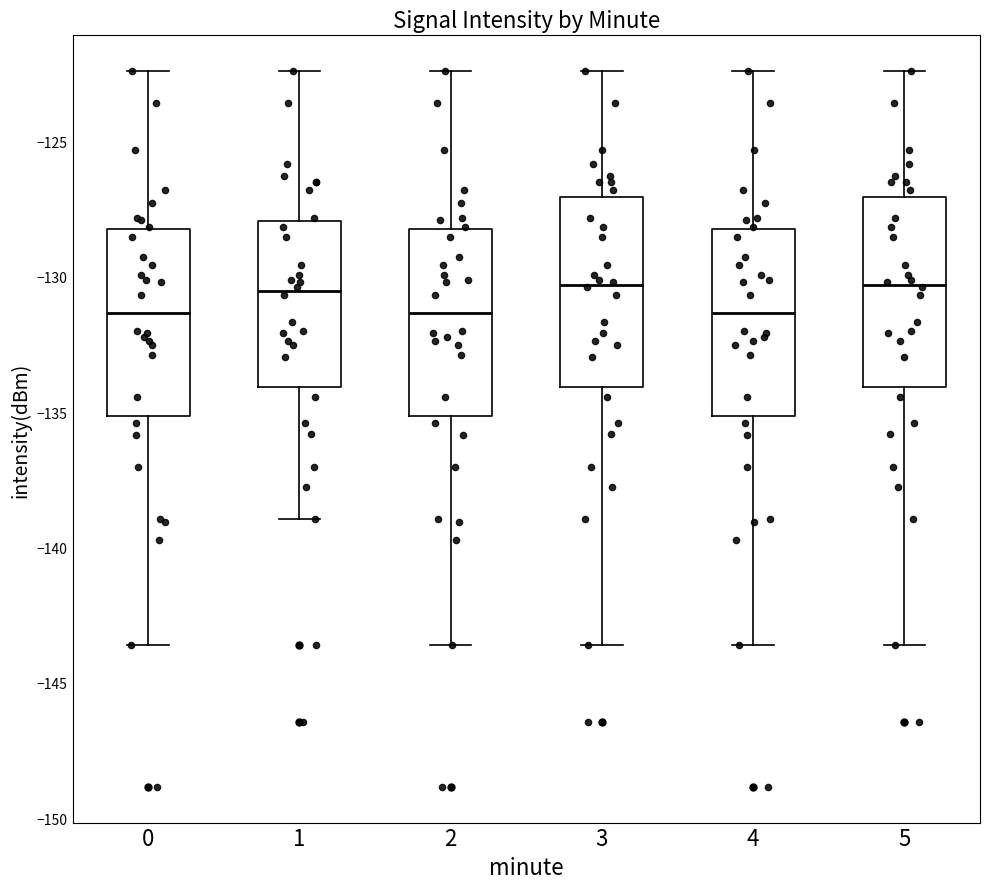

Reading left to right, read every box against the y-axis: the position of its median line, the range the box covers, and the ends of its whiskers. The values are not printed on the chart, so give them approximately, as read against the axis.

0: median -131.5, box -135.0 to -128.0, whiskers -143.5 to -122.5
1: median -130.5, box -134.0 to -128.0, whiskers -139.0 to -122.5
2: median -131.5, box -135.0 to -128.0, whiskers -143.5 to -122.5
3: median -130.5, box -134.0 to -127.0, whiskers -143.5 to -122.5
4: median -131.5, box -135.0 to -128.0, whiskers -143.5 to -122.5
5: median -130.5, box -134.0 to -127.0, whiskers -143.5 to -122.5